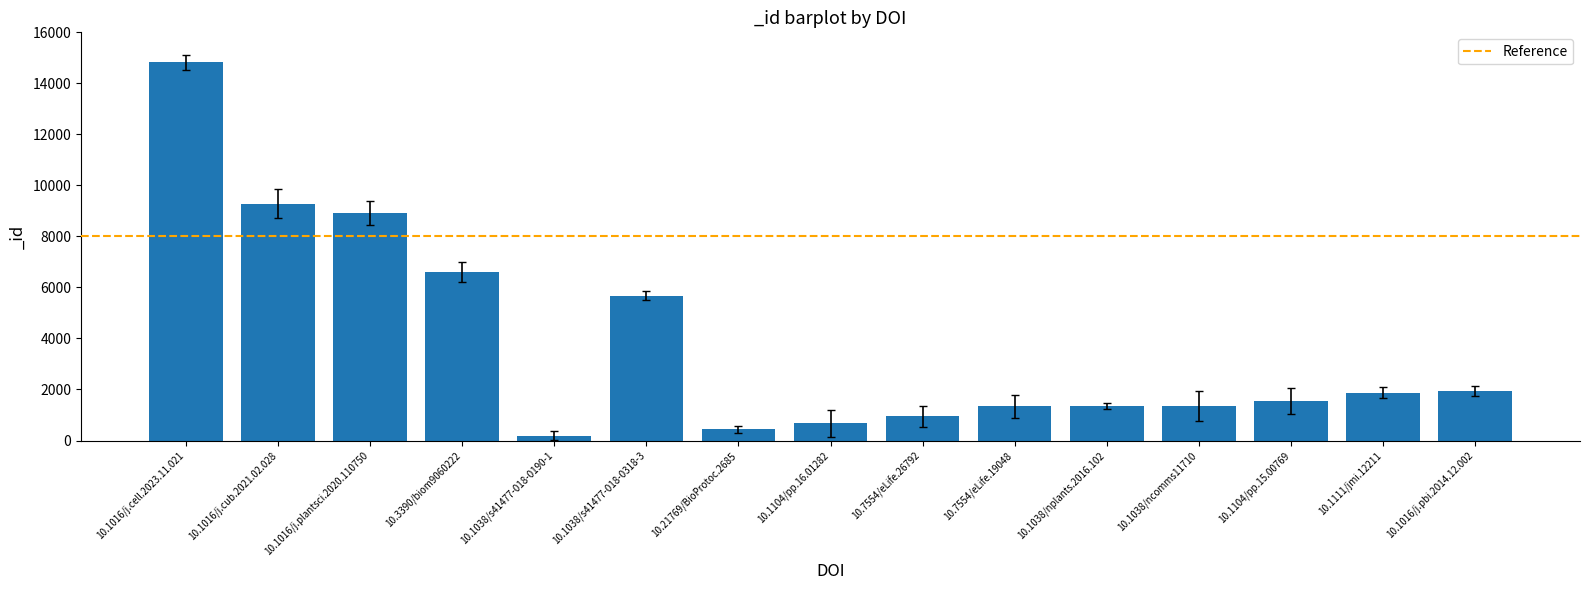

At which label does the data first exceed 1543?

10.1016/j.cell.2023.11.021